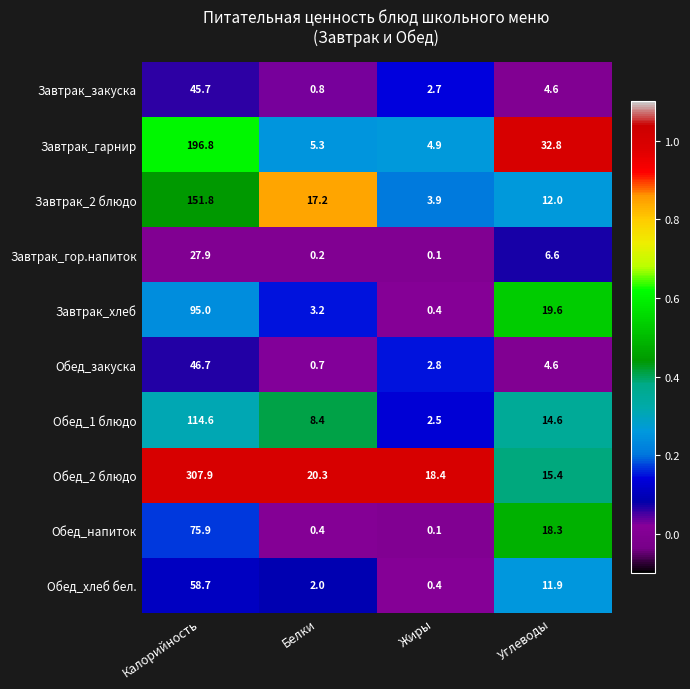

At Калорийность, list the series in order from largest to smallest.

Обед_2 блюдо, Завтрак_гарнир, Завтрак_2 блюдо, Обед_1 блюдо, Завтрак_хлеб, Обед_напиток, Обед_хлеб бел., Обед_закуска, Завтрак_закуска, Завтрак_гор.напиток